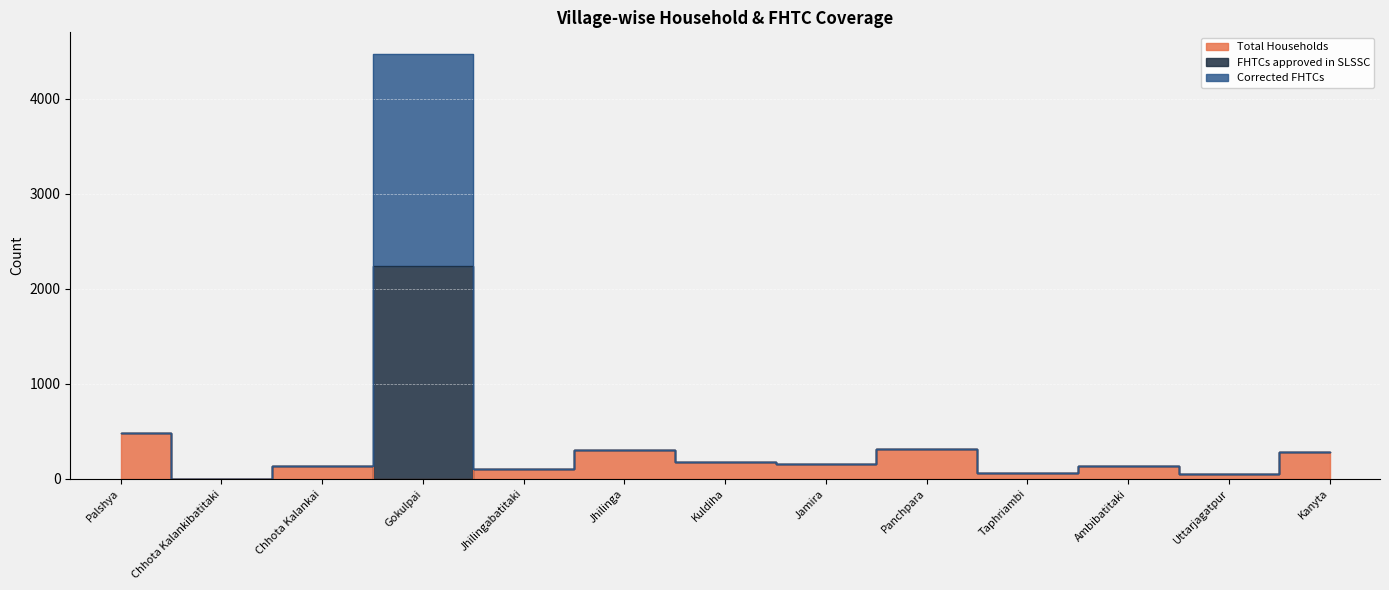

What is the label of the 7th point from the right?

Kuldiha